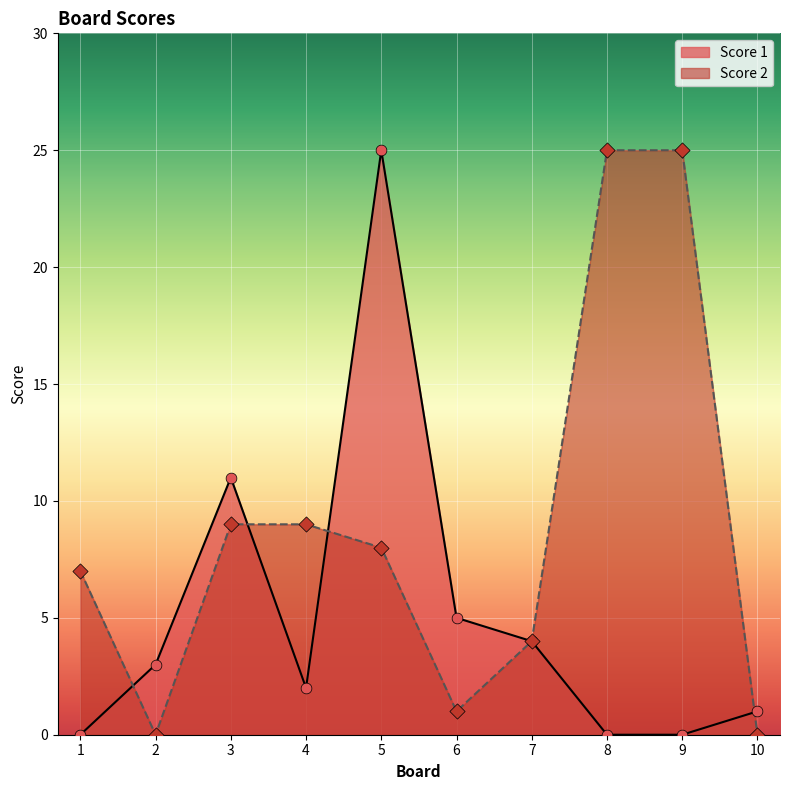

What is the total value across all series at 10?

1